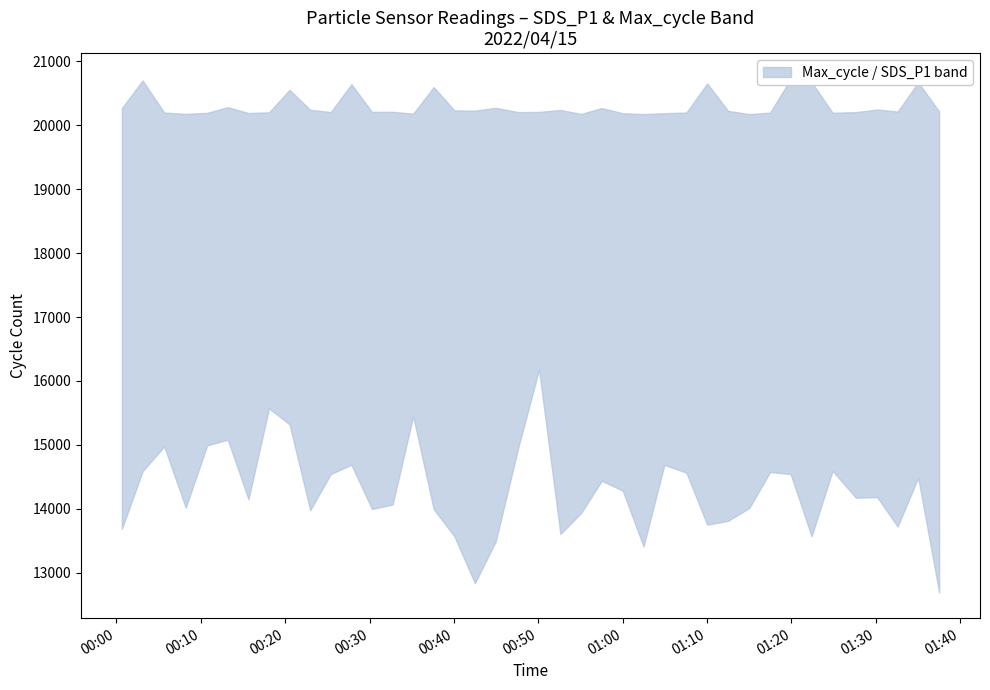

True or false: Max_cycle and Min_cycle cross at least once.

False